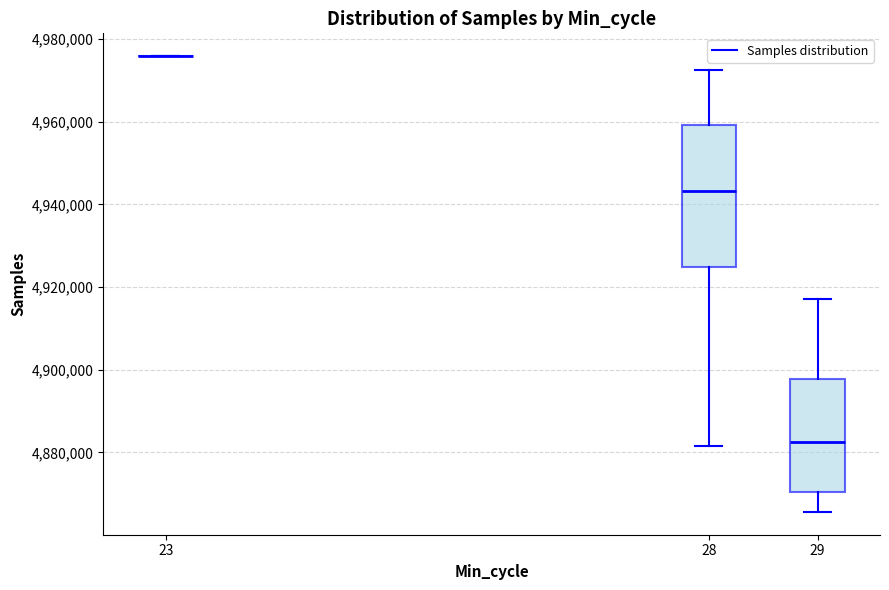

Where does the lower whisker of the box at x = 28 end on the y-axis? The values are not printed on the chart, so give them approximately, as read against the axis.

4882000